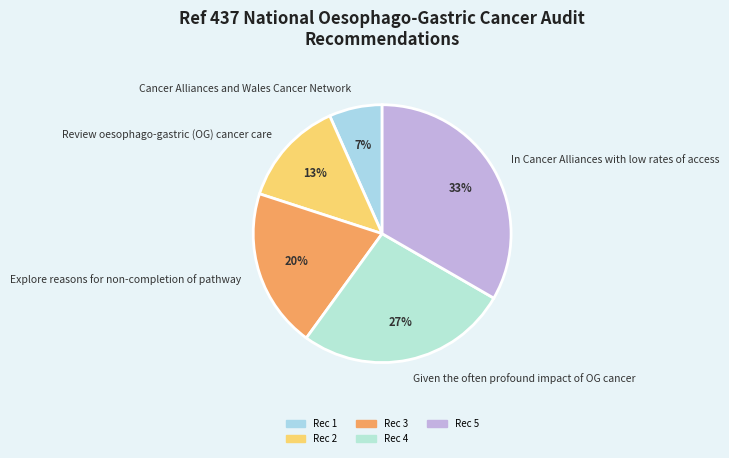

Combined, do Given the often profound impact of OG cancer and In Cancer Alliances with low rates of access account for over 50%?

Yes